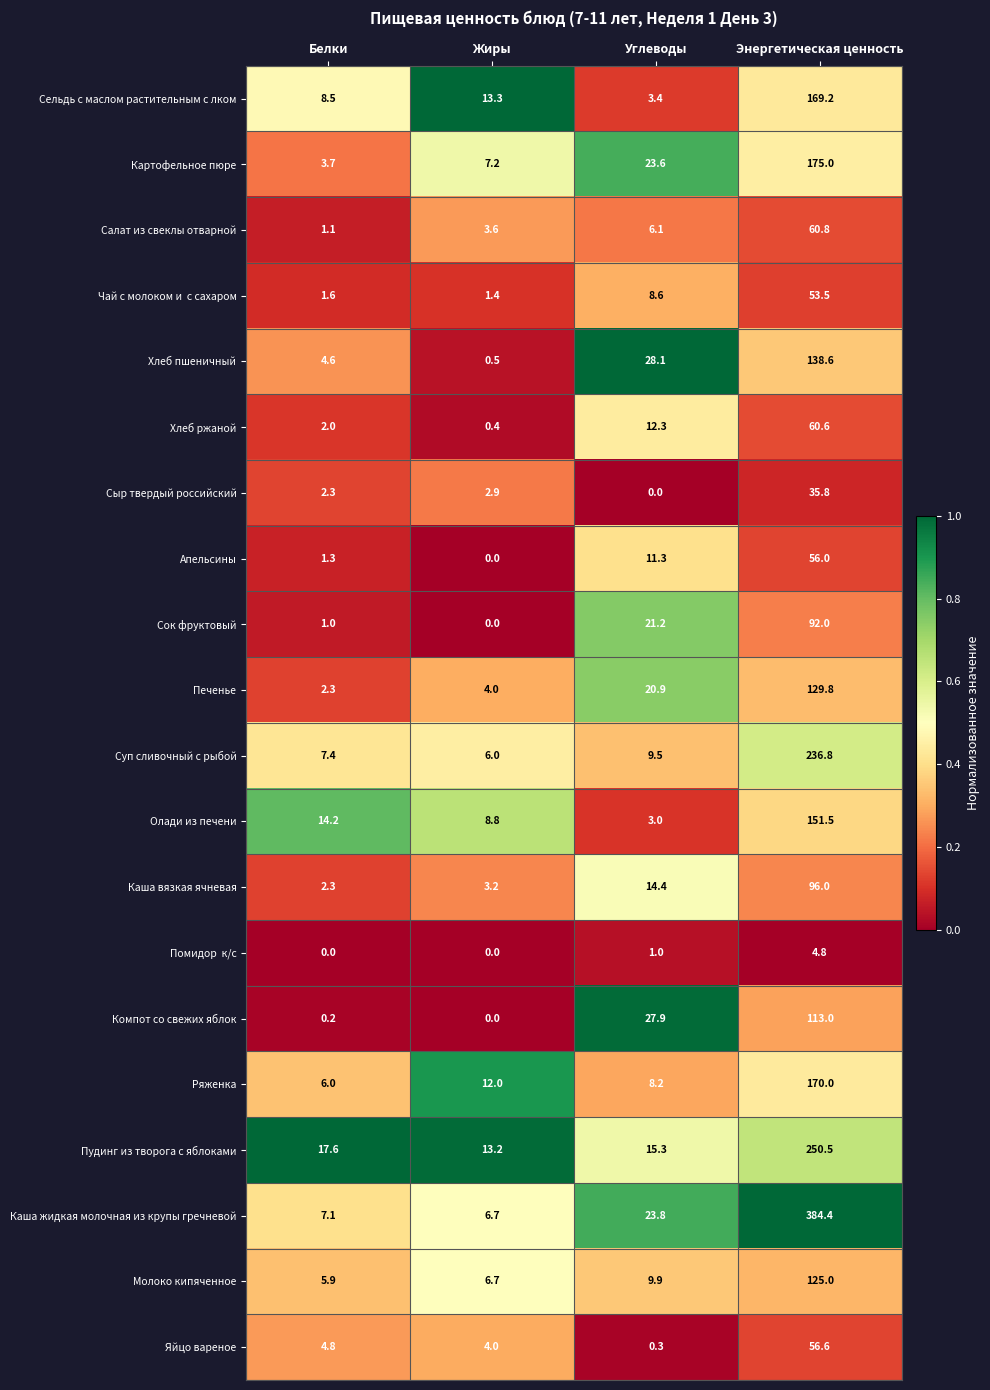

What value does the Сельдь с маслом растительным с лком series have at Жиры?

13.3